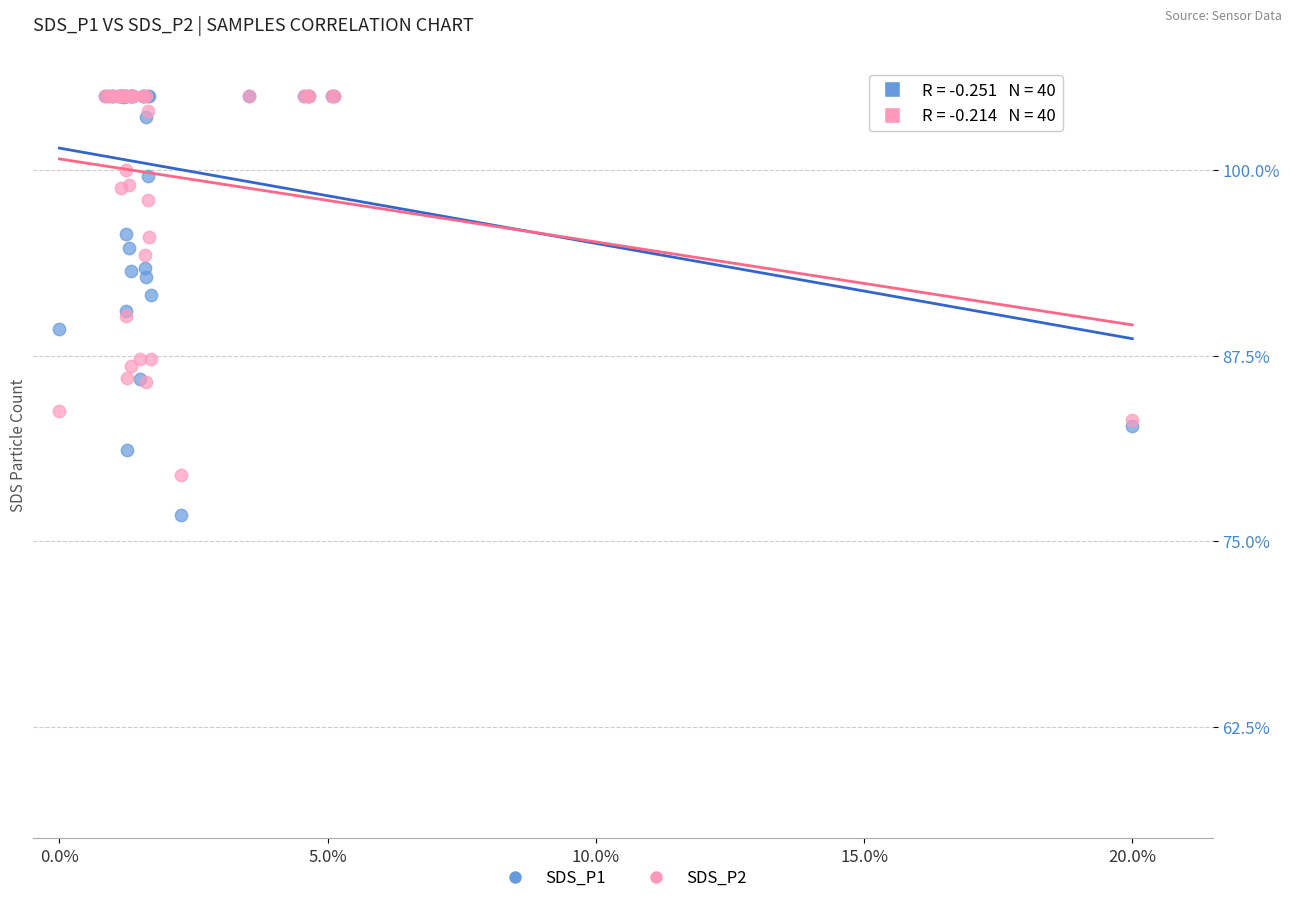

Which series reaches the minimum Y coordinate?

SDS_P1